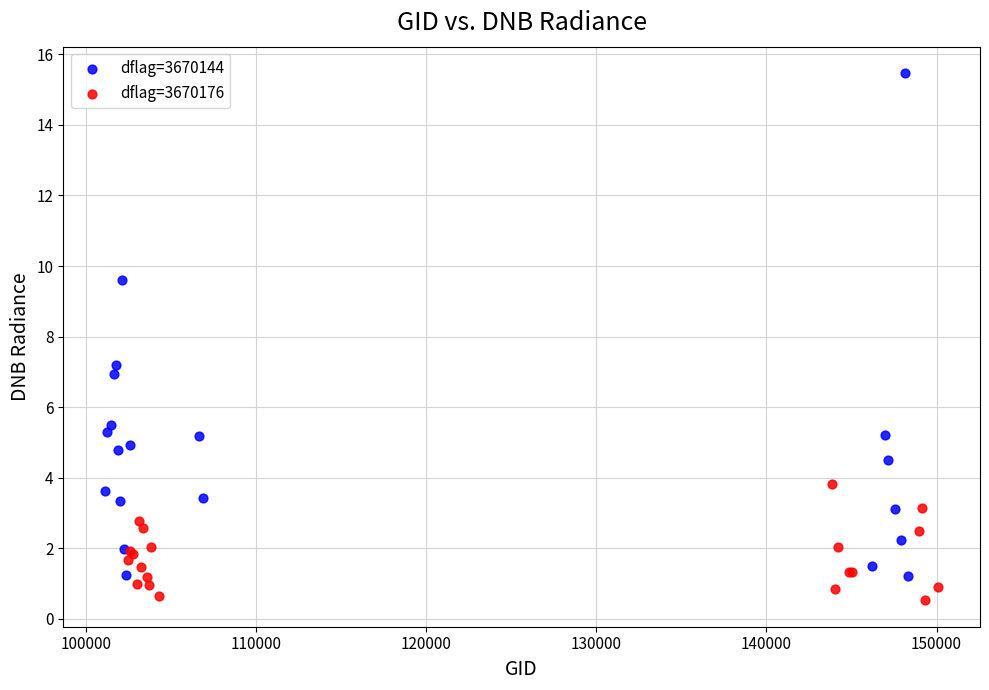

What are all the series names shown in the legend?

dflag=3670144, dflag=3670176